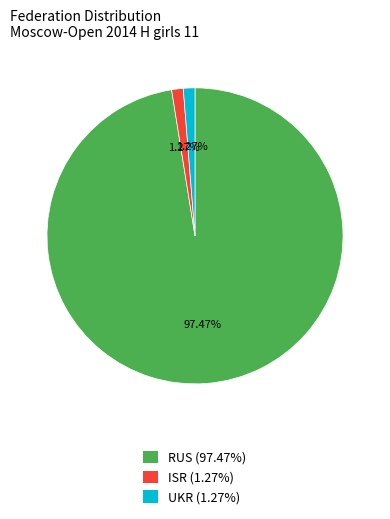

Between UKR (1.27%) and RUS (97.47%), which is larger?

RUS (97.47%)